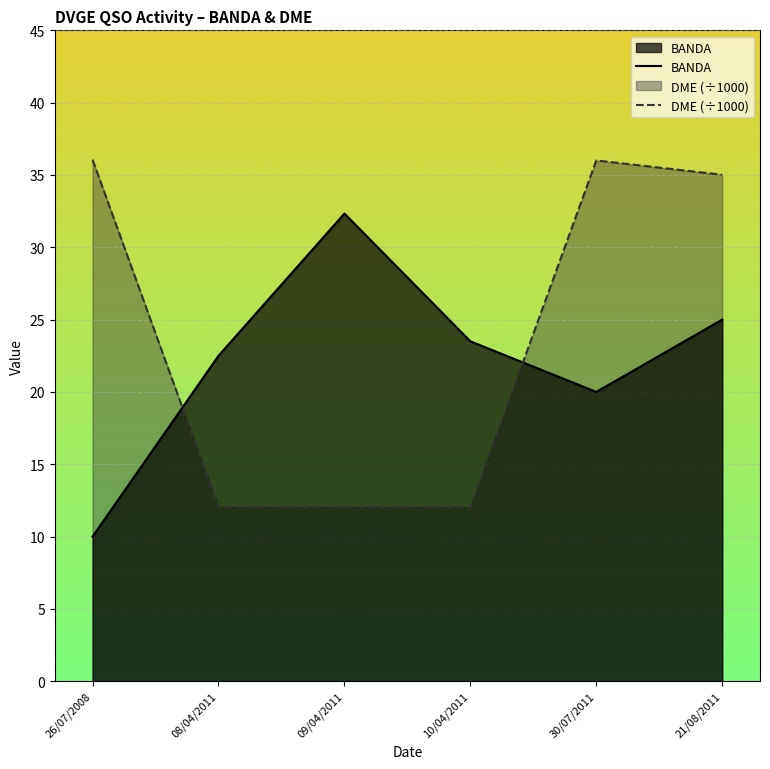

List the labels in order of DME (÷1000) value, largest first.

26/07/2008, 30/07/2011, 21/08/2011, 08/04/2011, 09/04/2011, 10/04/2011